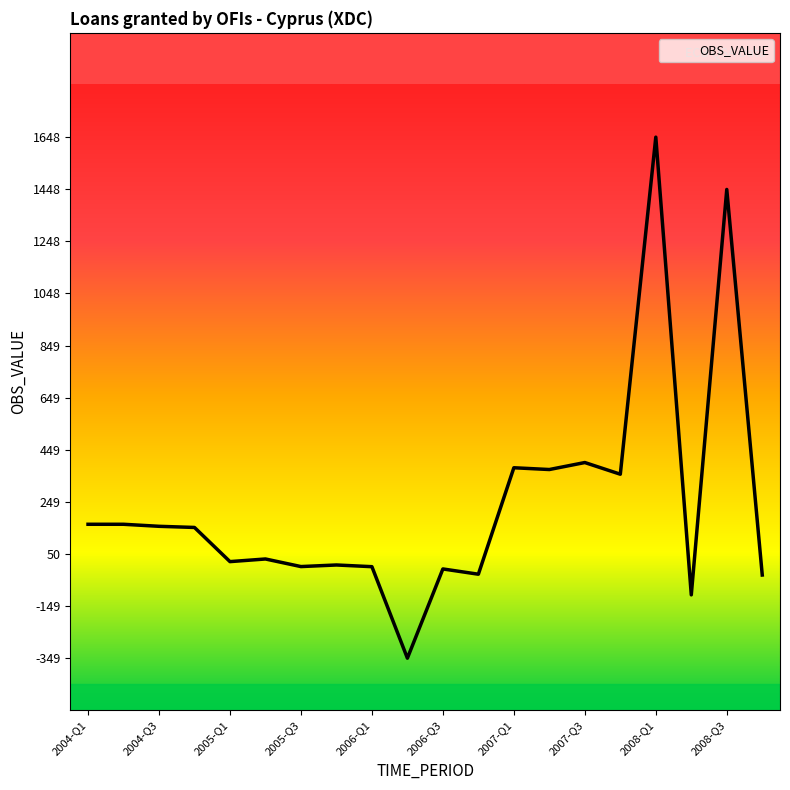

How many lines are shown in the chart?

1